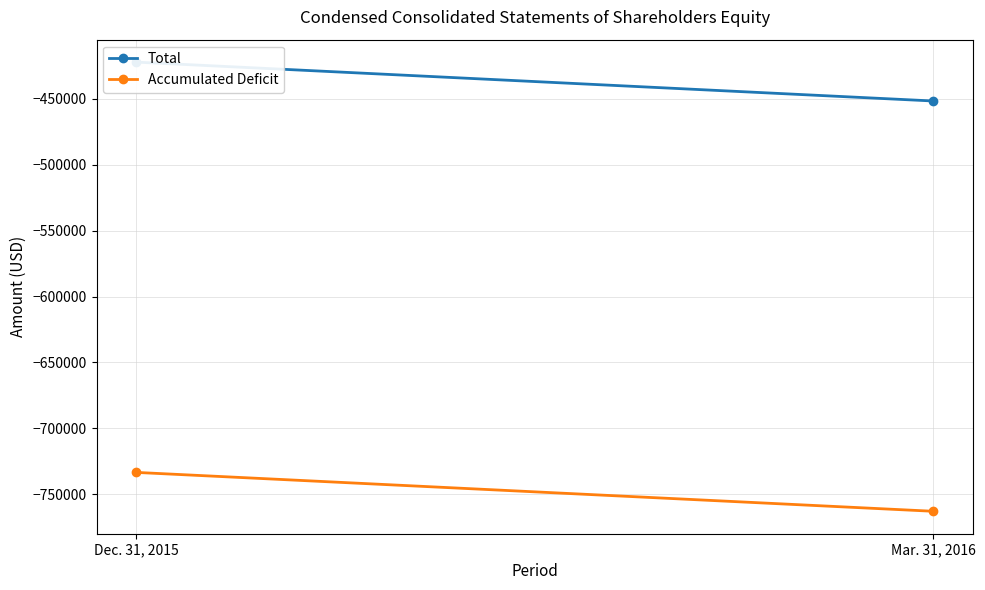

List the series in order of their peak value, highest first.

Total, Accumulated Deficit